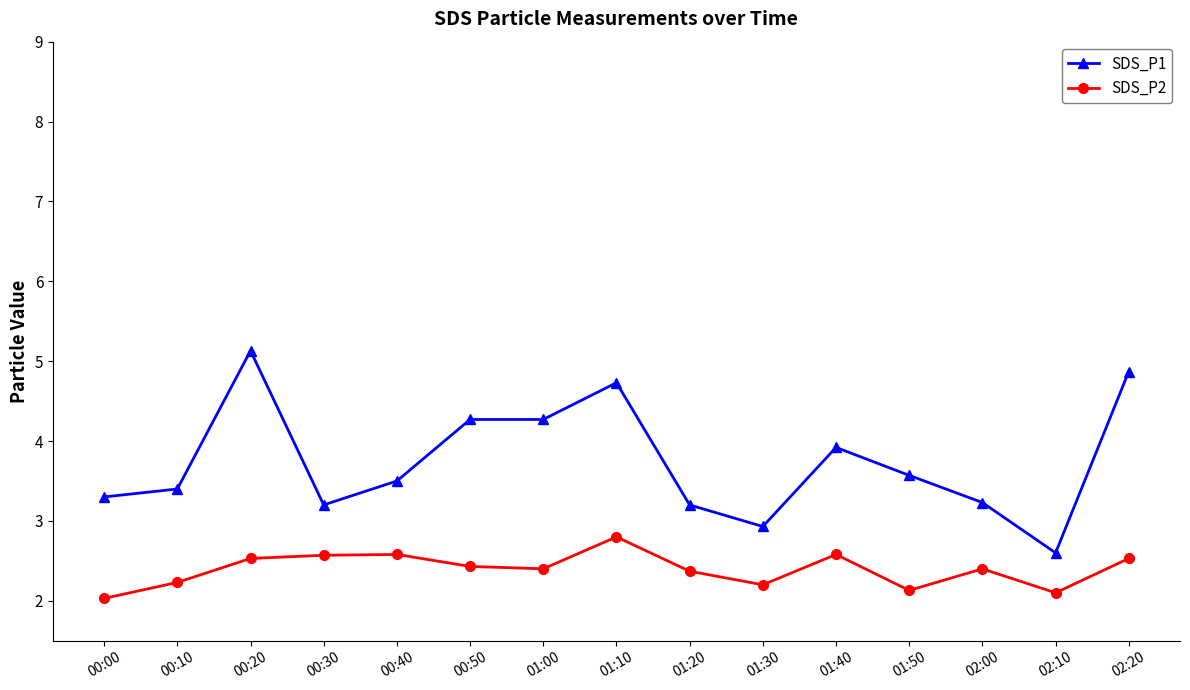

What are all the series names shown in the legend?

SDS_P1, SDS_P2